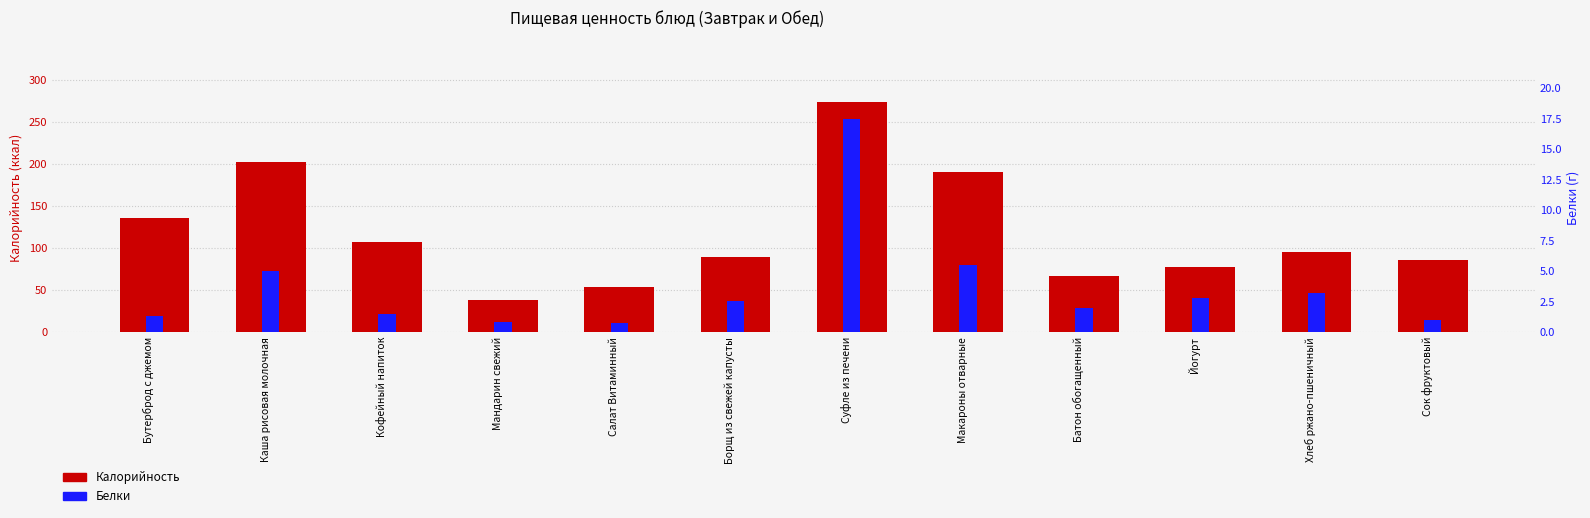

What is the approximate value of Калорийность at Кофейный напиток?

107.0